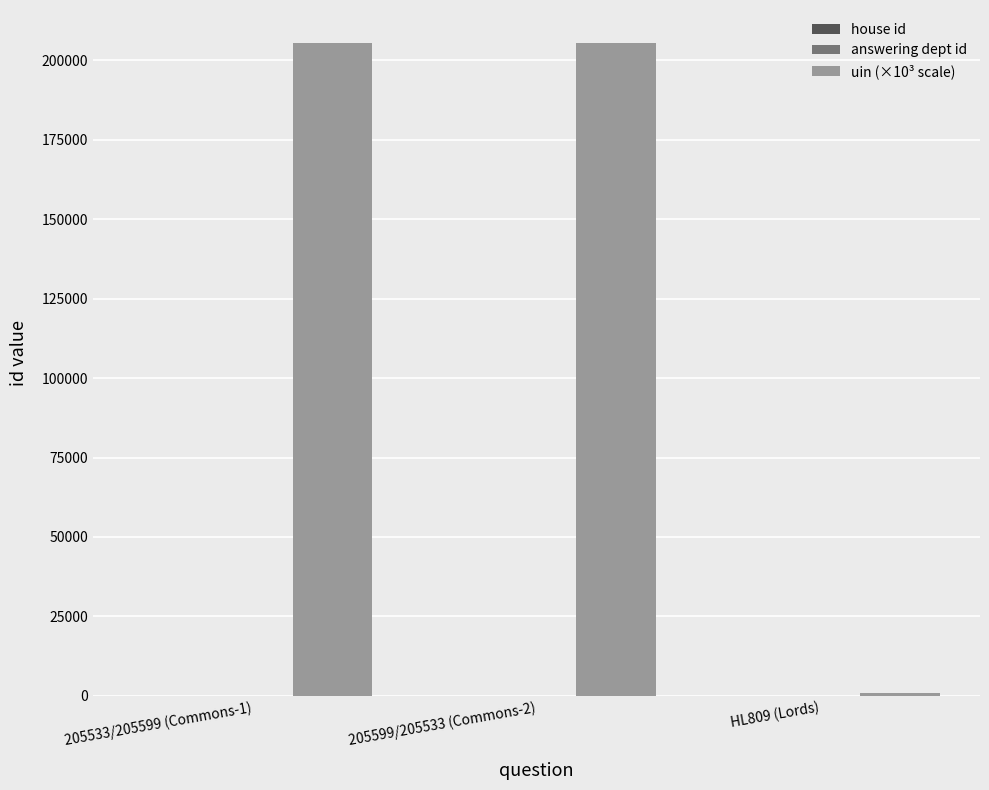

Does the chart contain stacked bars?

No